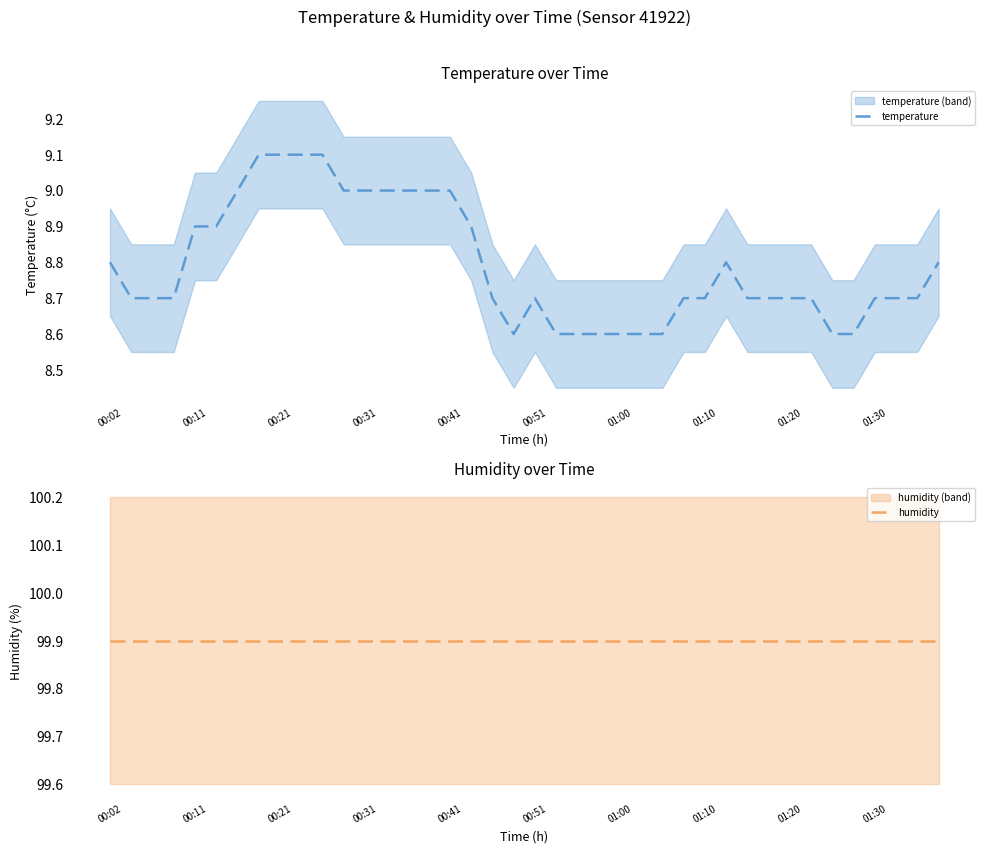

What is the minimum value for temperature?

8.6